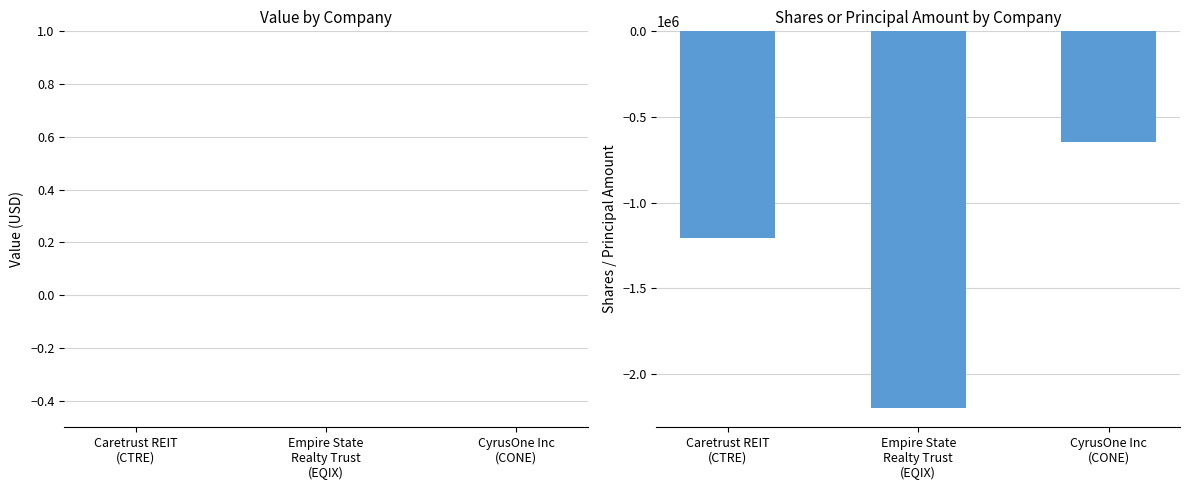

What is the difference between the second highest and minimum values?

992703